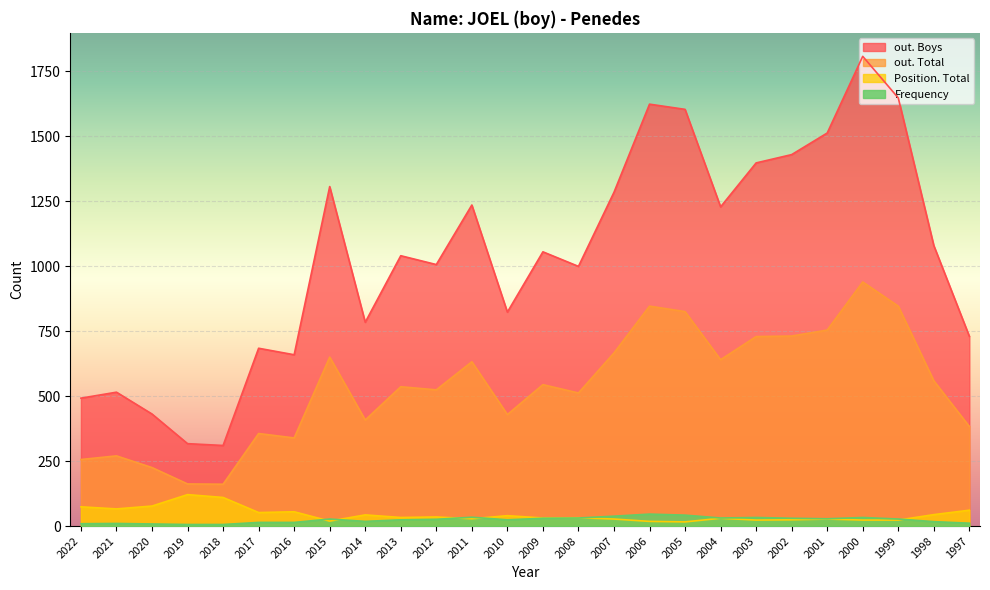

Which series has the largest range (max minus min)?

out. Boys